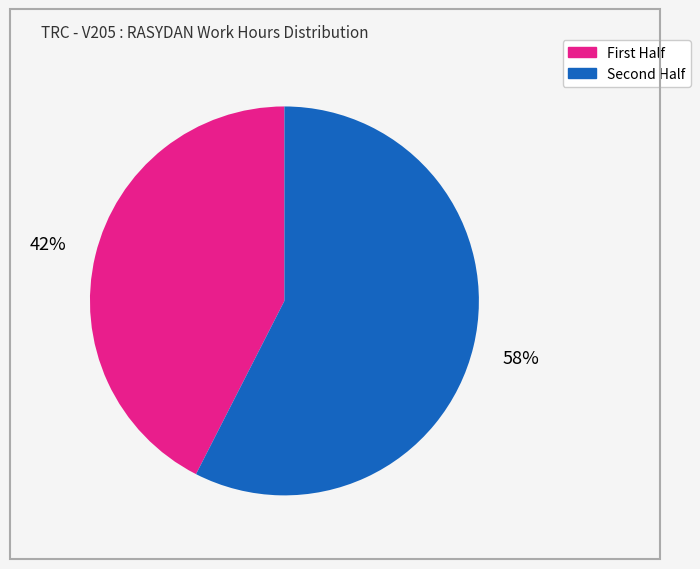

To the nearest percent, what is the average slice percentage?

50%